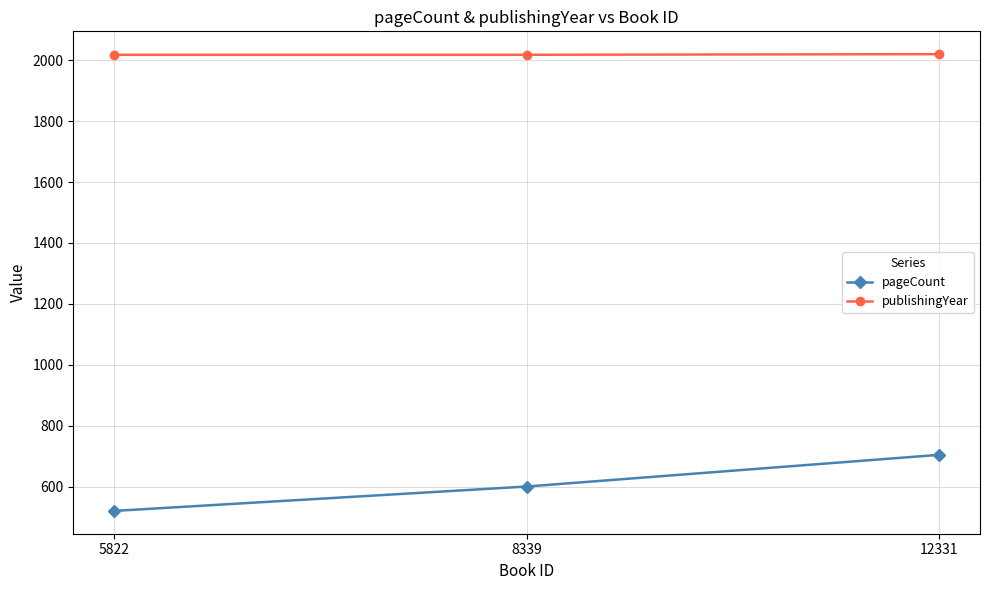

At how many categories does at least one series exceed 1502?

3